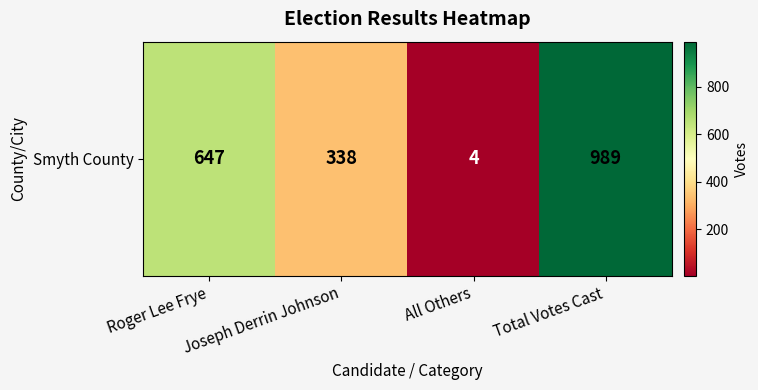

What is the sum of all values?

1978